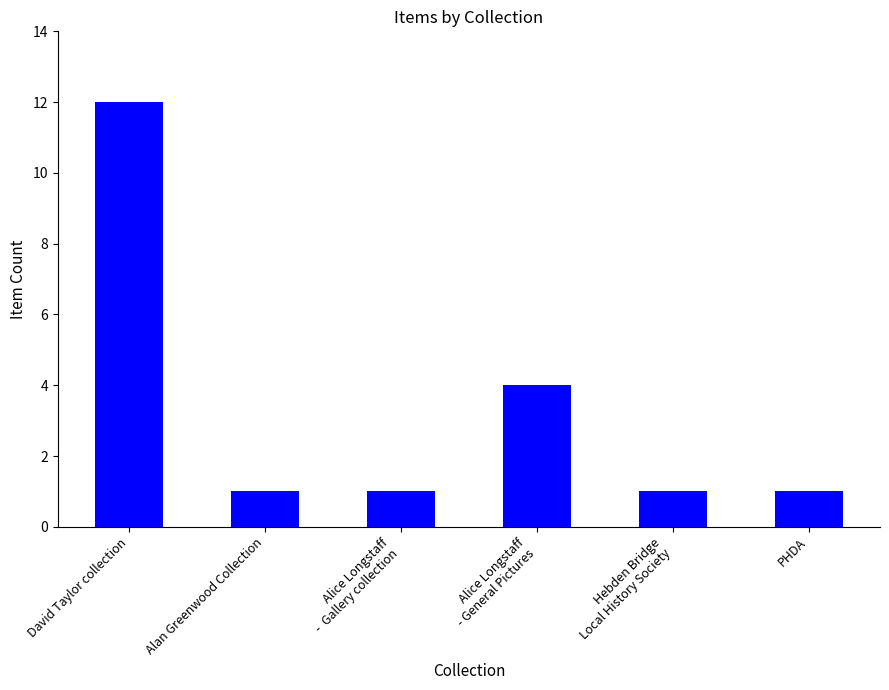

How many series are shown in this chart?

1